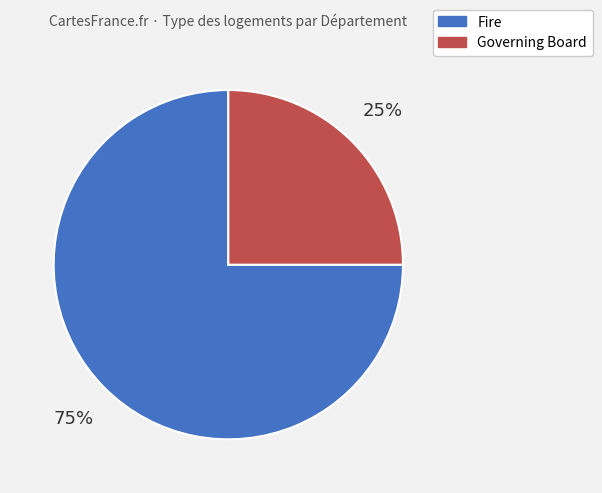

Combined, do Fire and Governing Board account for over 50%?

Yes